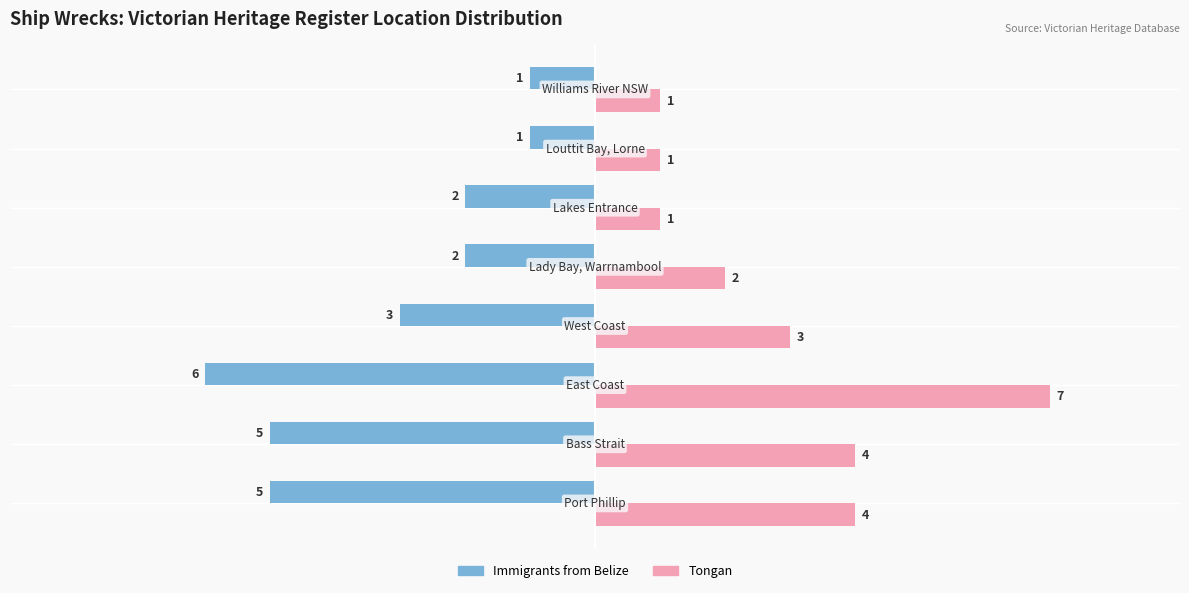

Which series has the widest spread of values?

Tongan